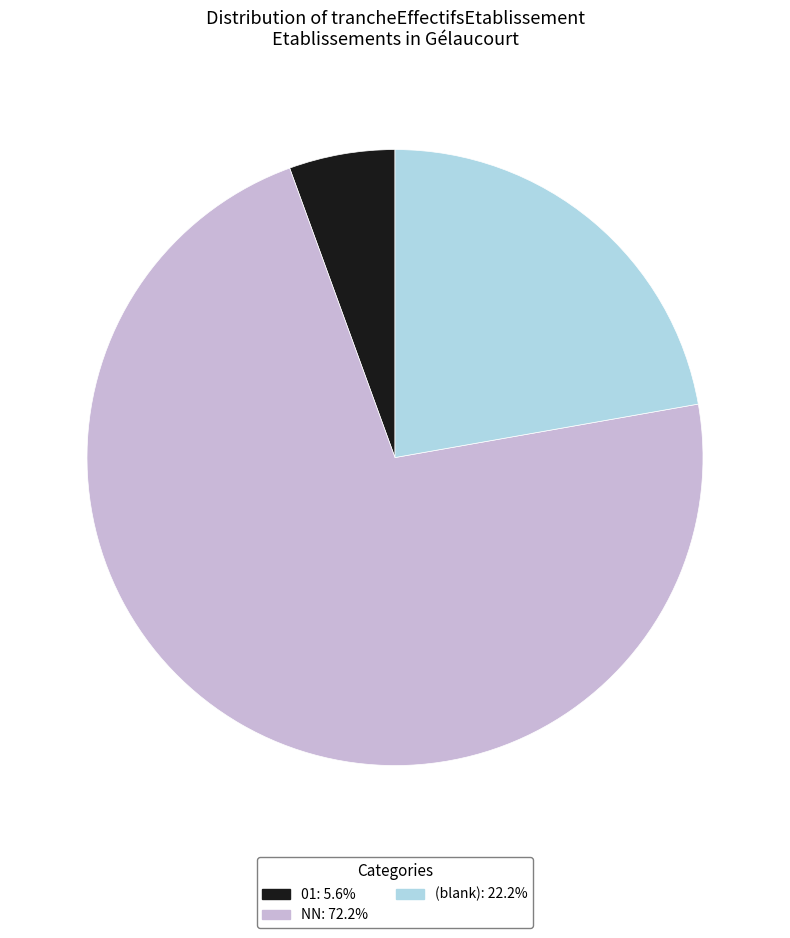

Is there any slice that represents more than half of the pie?

Yes